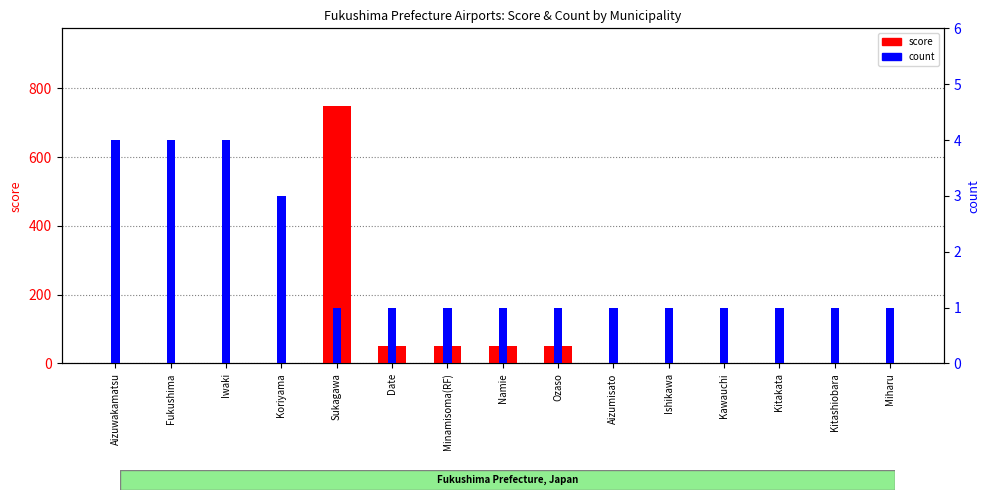

True or false: count has a value of 1 at Kitakata.

True